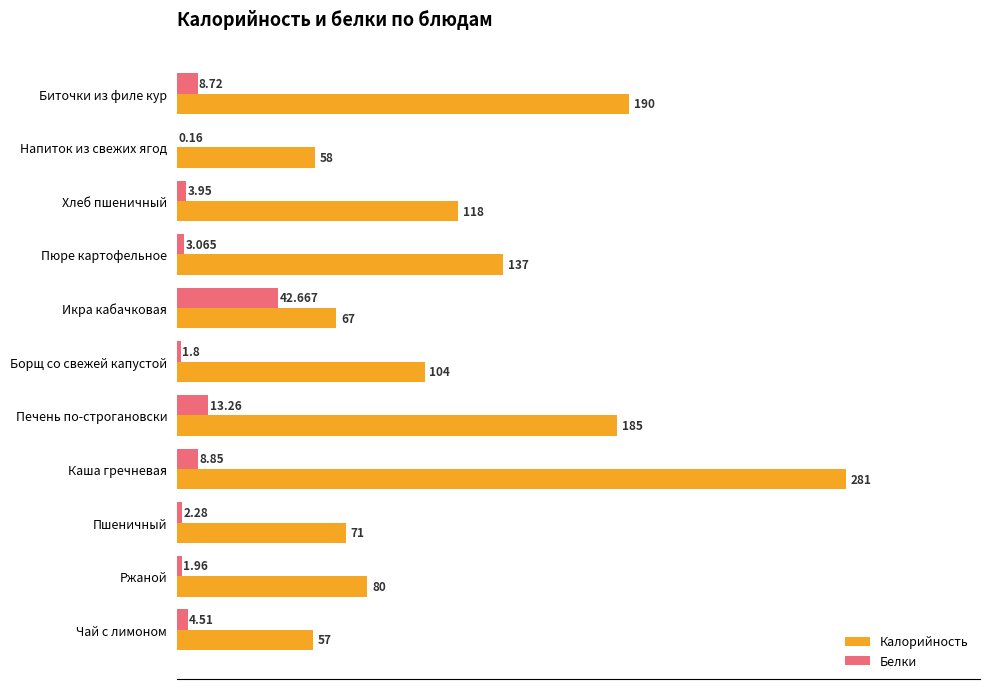

What is the maximum value for Белки?

42.7